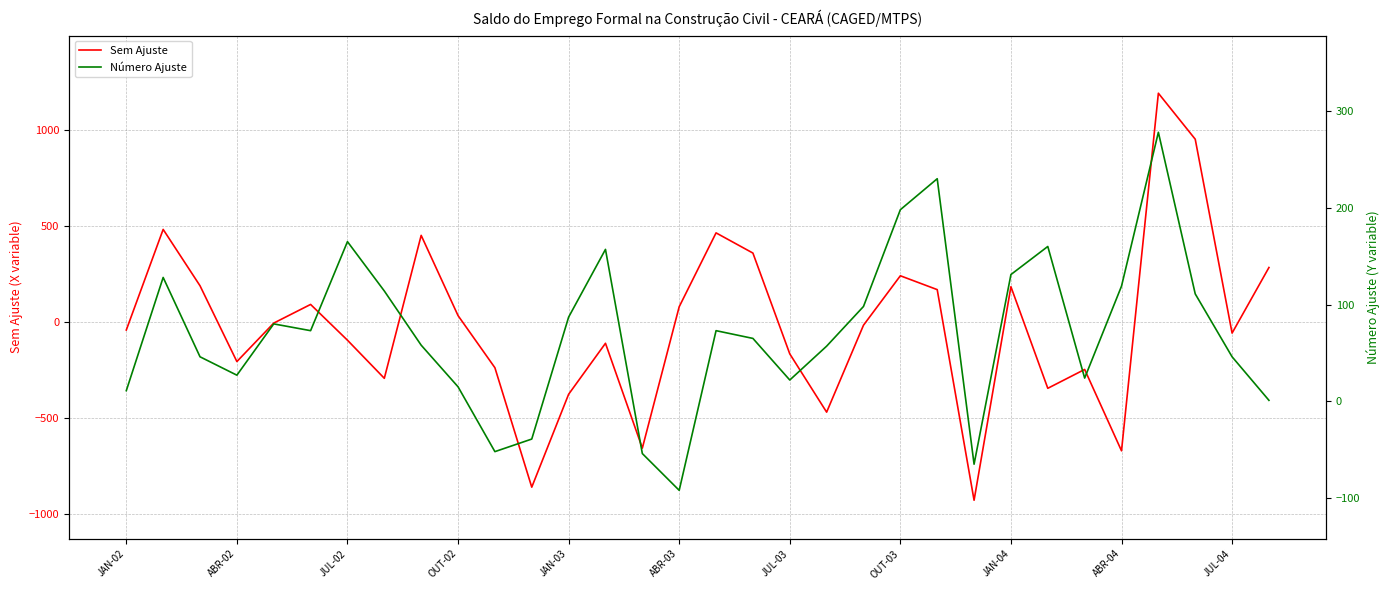

What is the highest value of the Sem Ajuste series?

1190